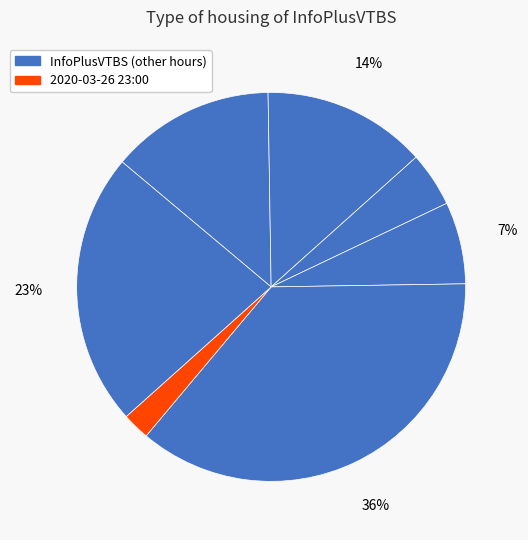

Count the number of slices in the pie.

7